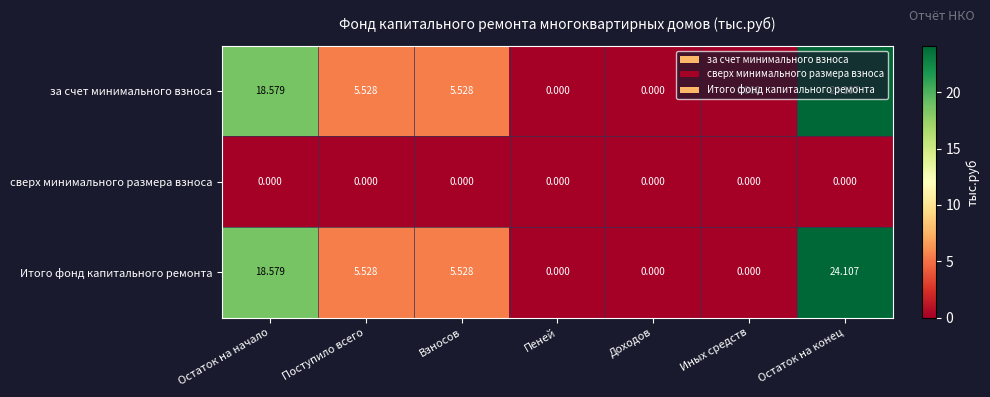

Which category has the highest value across all series?

Остаток на конец